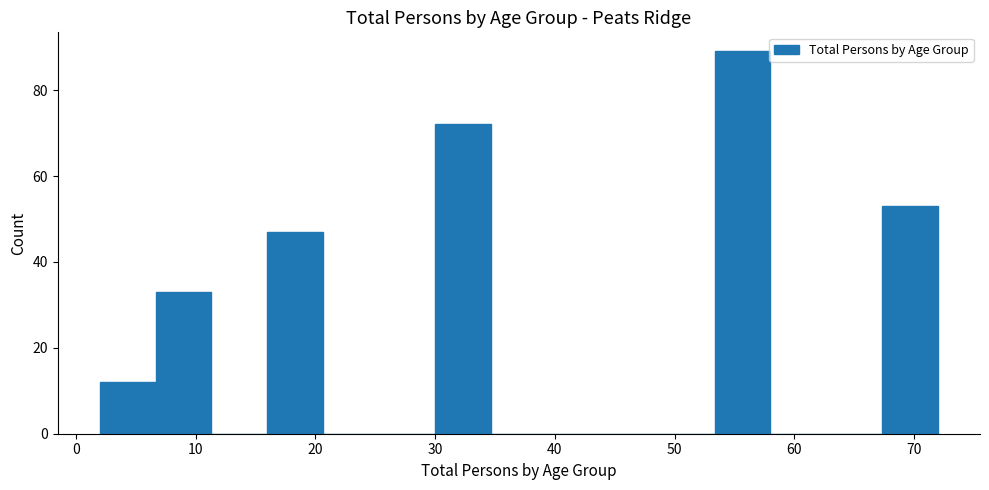

Which range on the x-axis has the tallest bar?

53 to 58